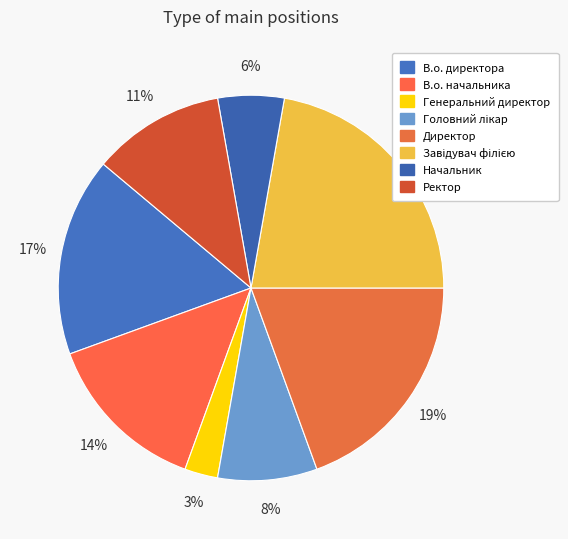

How many segments does this pie chart have?

8